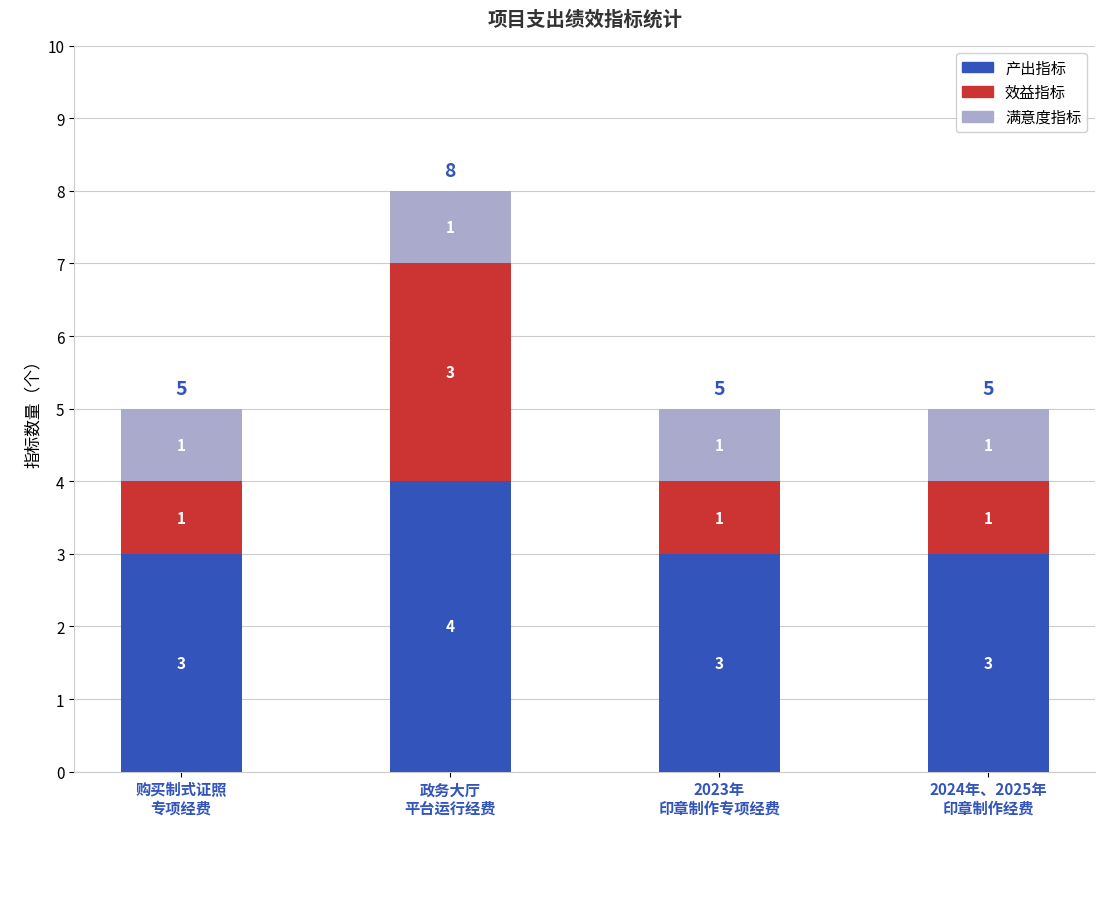

What is the lowest value of the 产出指标 series?

3